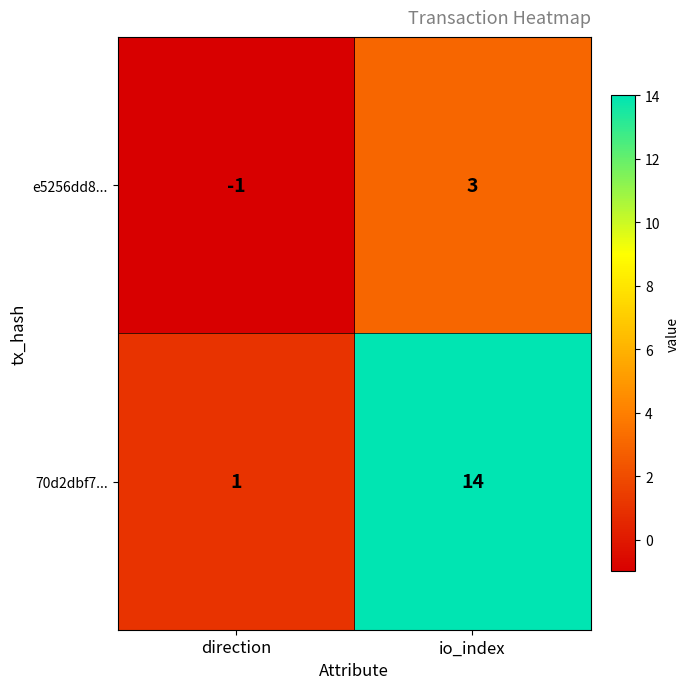

What is the total value across all series at io_index?

17